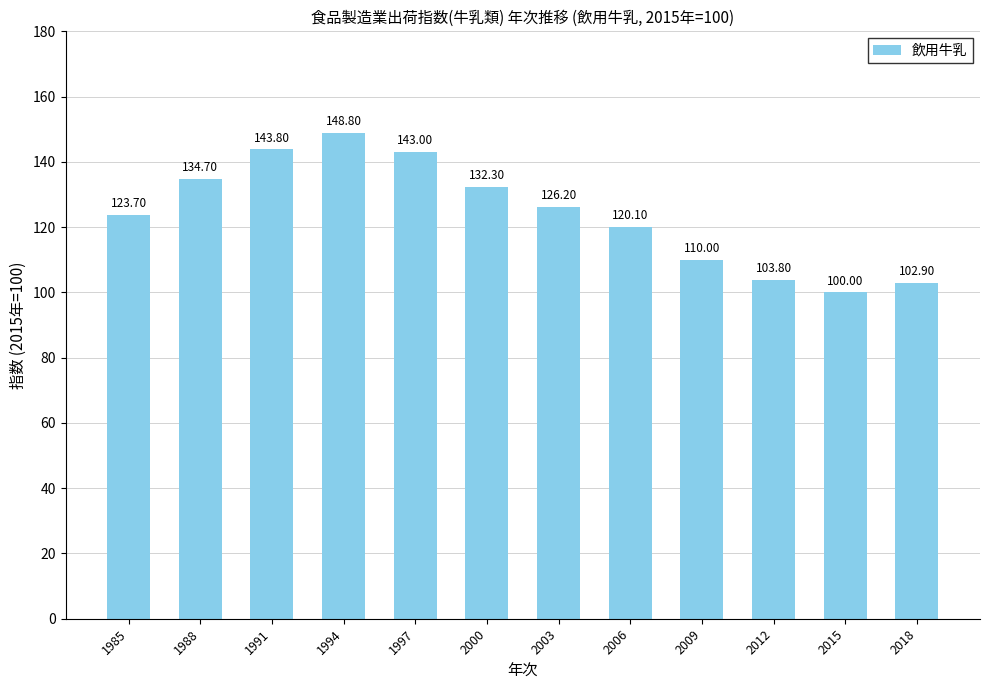

Reading left to right, list all the values displayed in this chart.

123.7	134.7	143.8	148.8	143.0	132.3	126.2	120.1	110.0	103.8	100.0	102.9